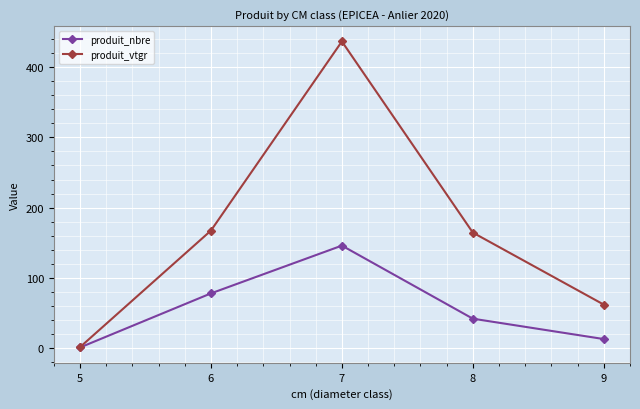

Reading left to right, list all the values displayed in this chart.

produit_nbre: 1.0	78.0	146.0	42.0	13.0
produit_vtgr: 1.5	167.4	436.5	164.5	62.0